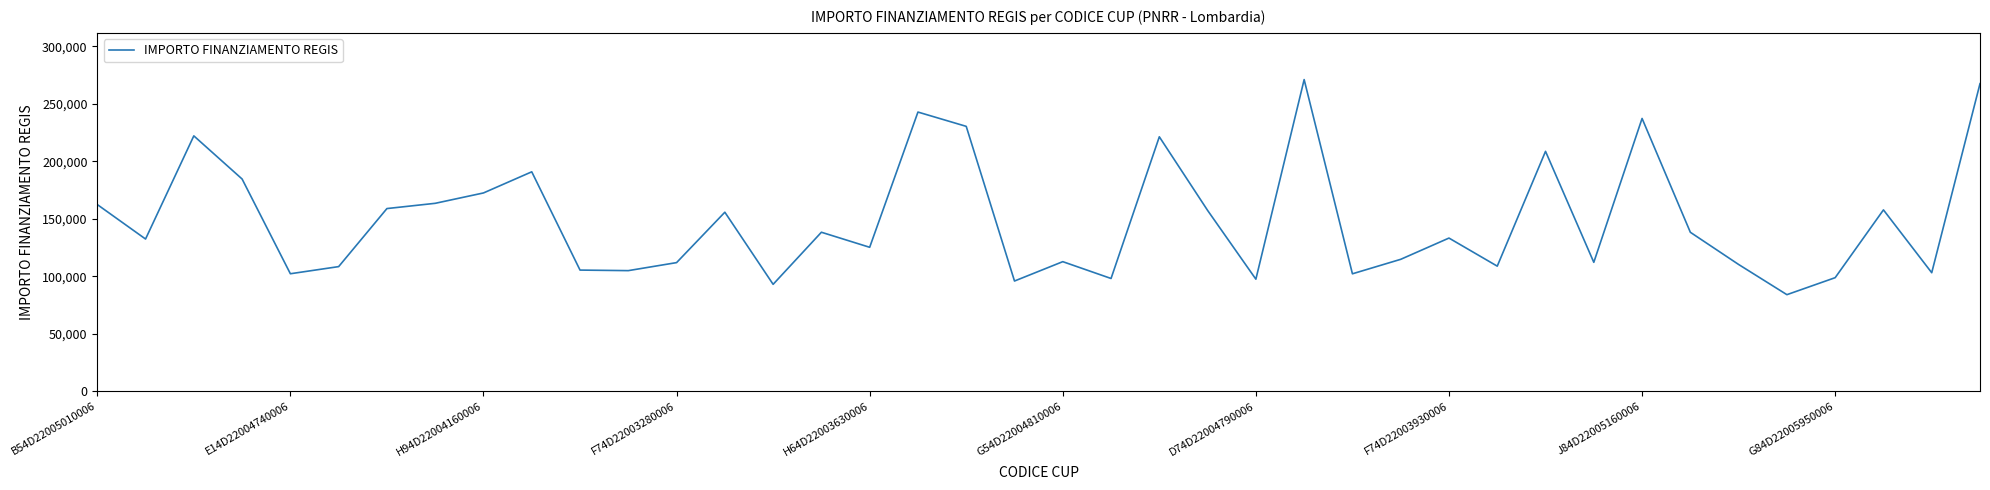

What is the maximum value shown in the chart?

271170.8